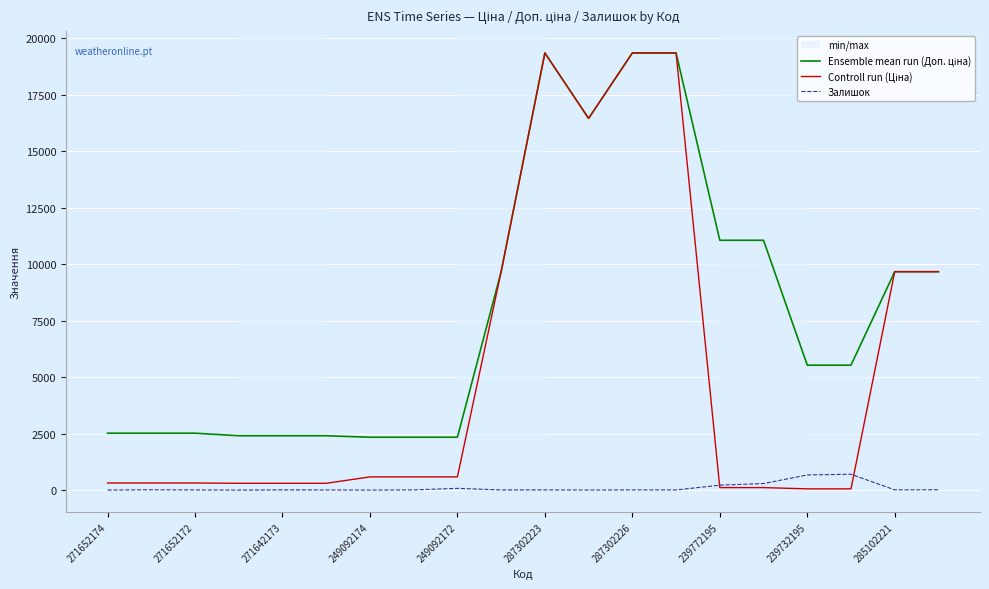

The Залишок series shows 0 at 271652174. True or false?

True